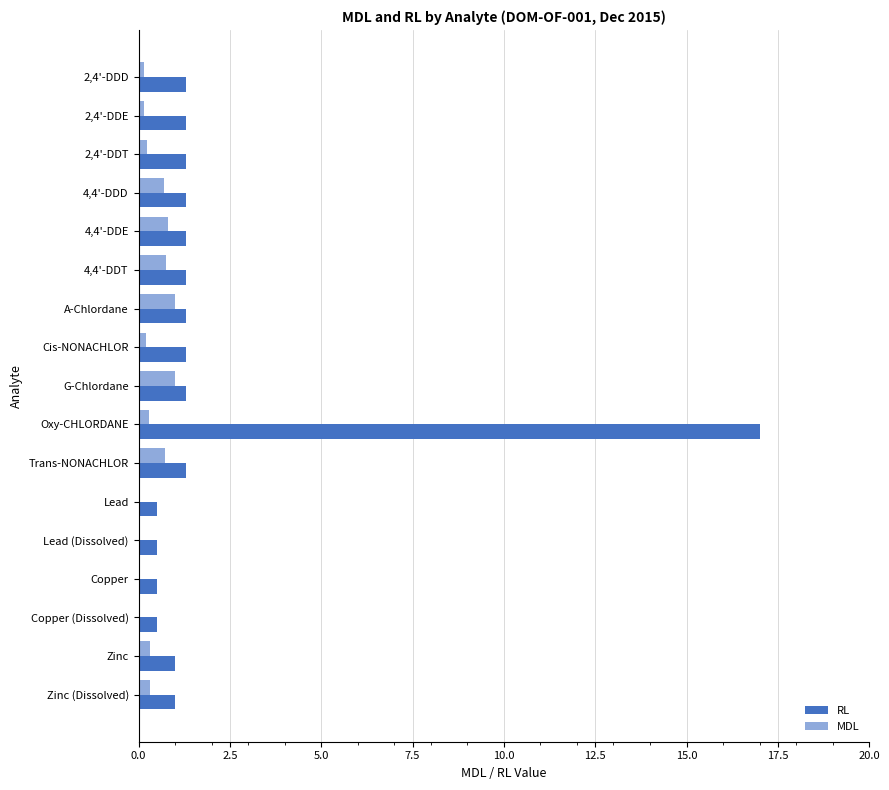

Which label corresponds to the largest value in the chart?

Oxy-CHLORDANE